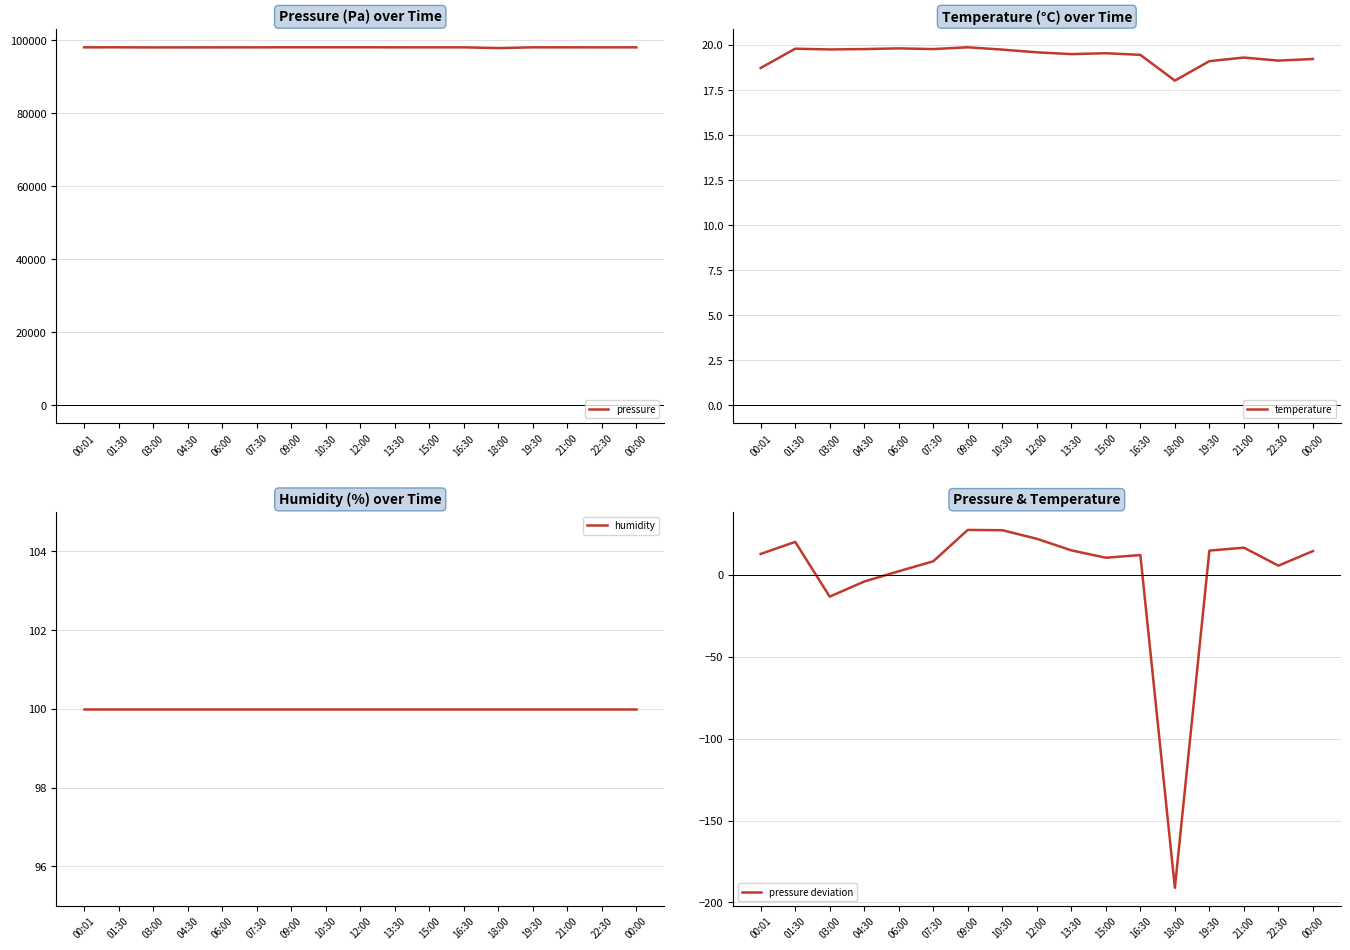

What is the label of the 5th point from the right?

18:00